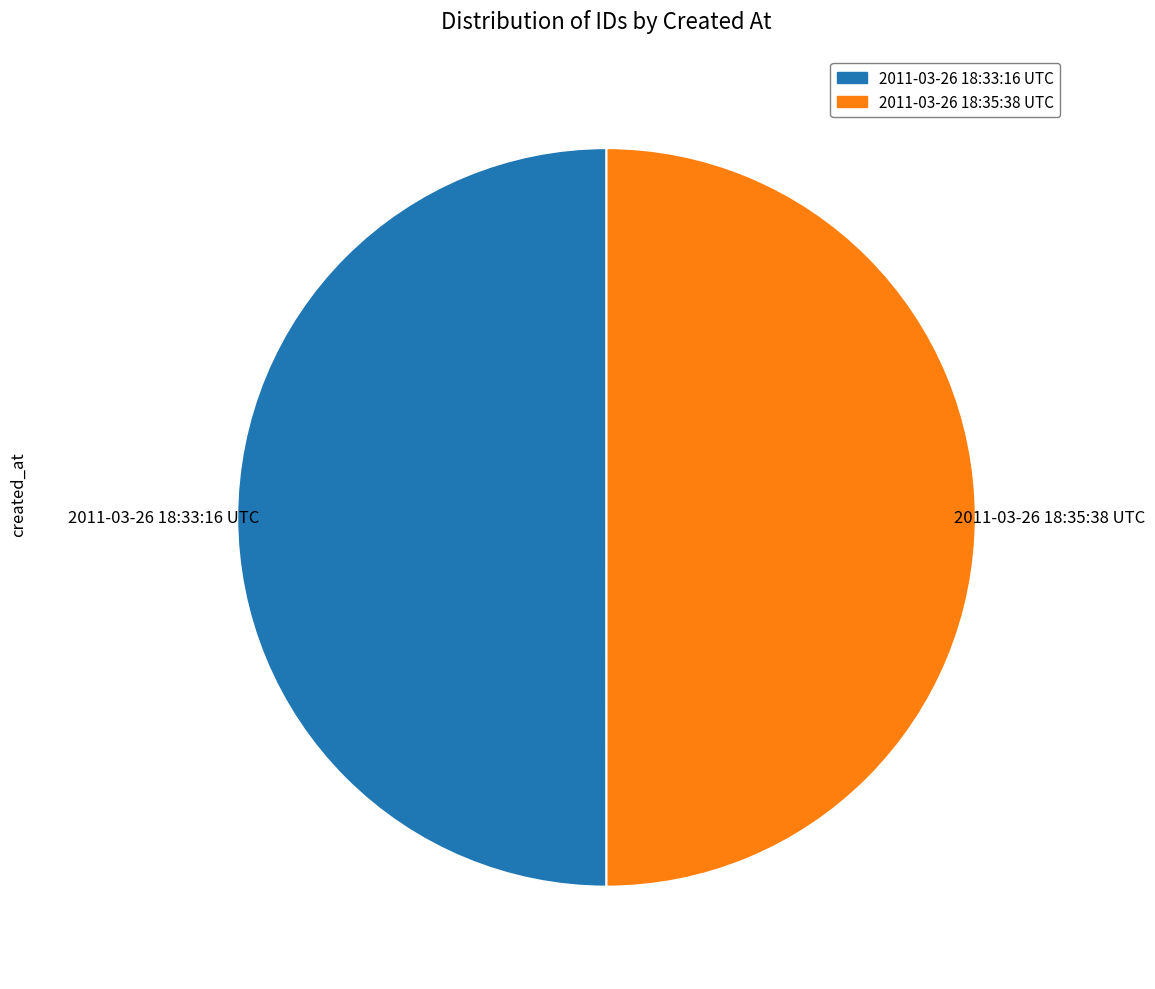

Combined, do 2011-03-26 18:35:38 UTC and 2011-03-26 18:33:16 UTC account for over 50%?

Yes